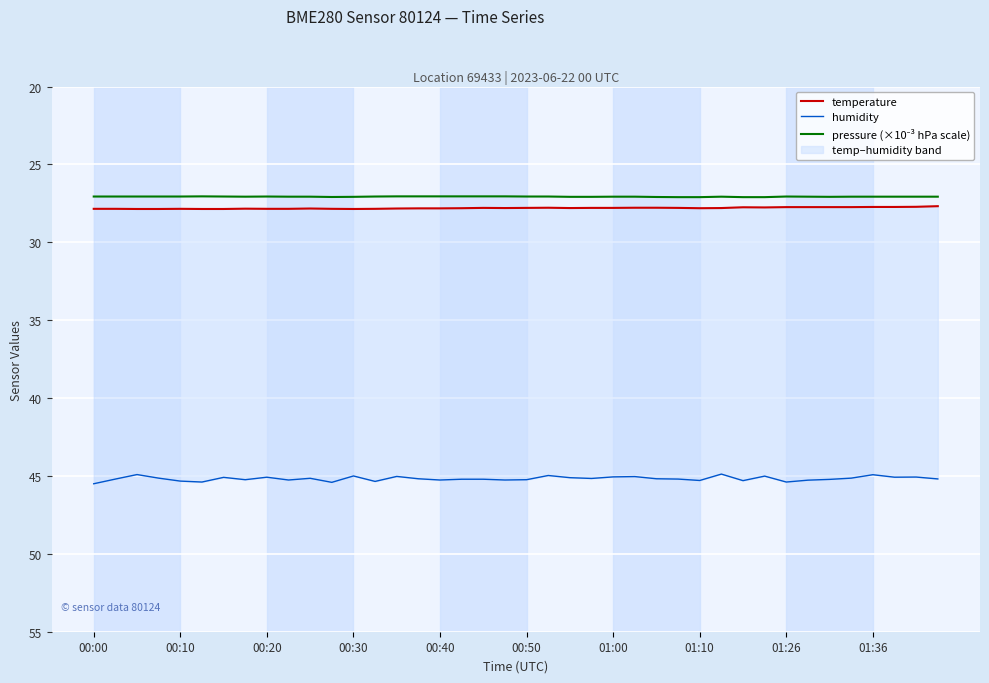

What is the spread (max minus min) of values at 01:36?

18.2